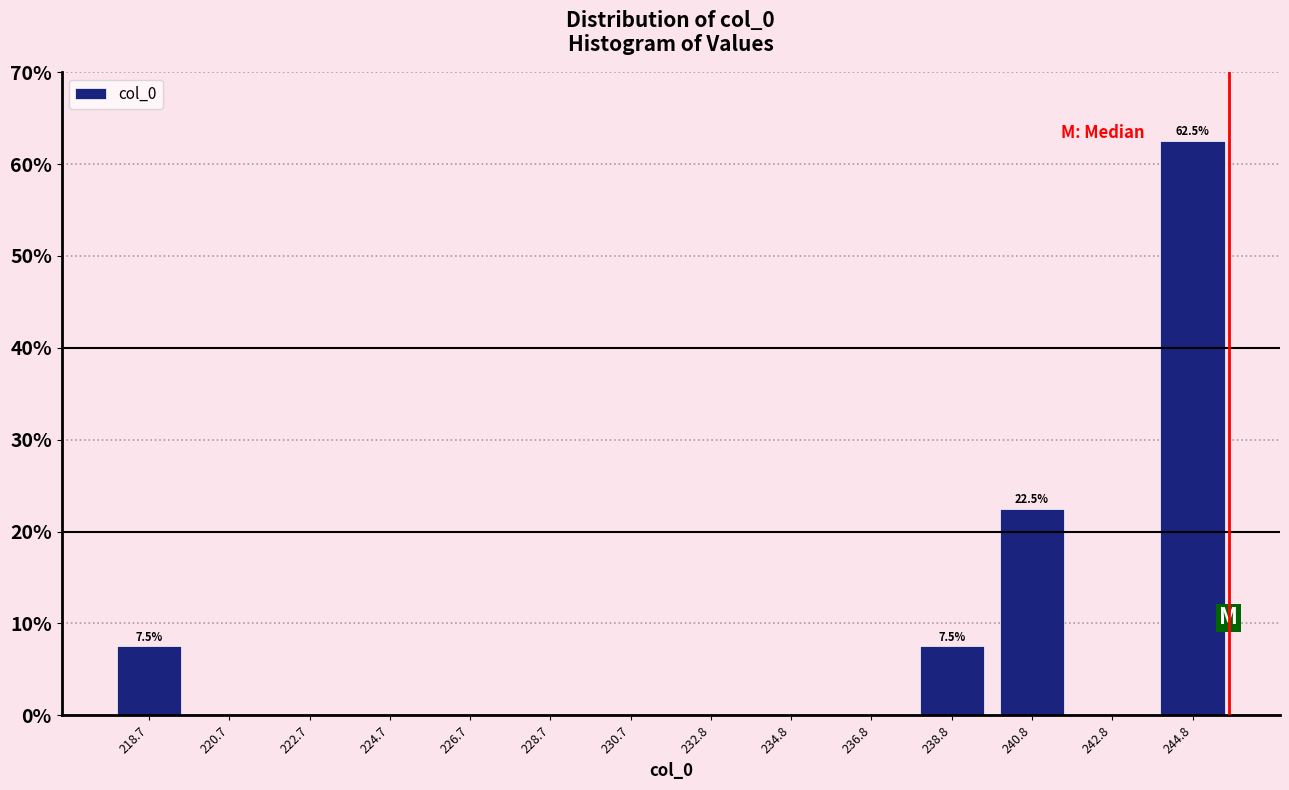

Which range on the x-axis has the tallest bar?

244.0 to 246.0